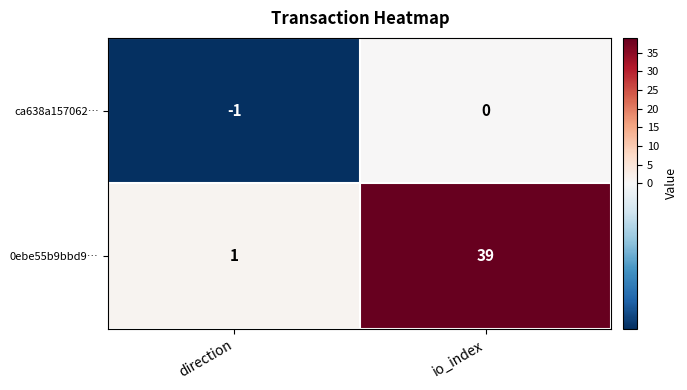

Between direction and io_index, which series saw the biggest shift?

0ebe55b9bbd9…